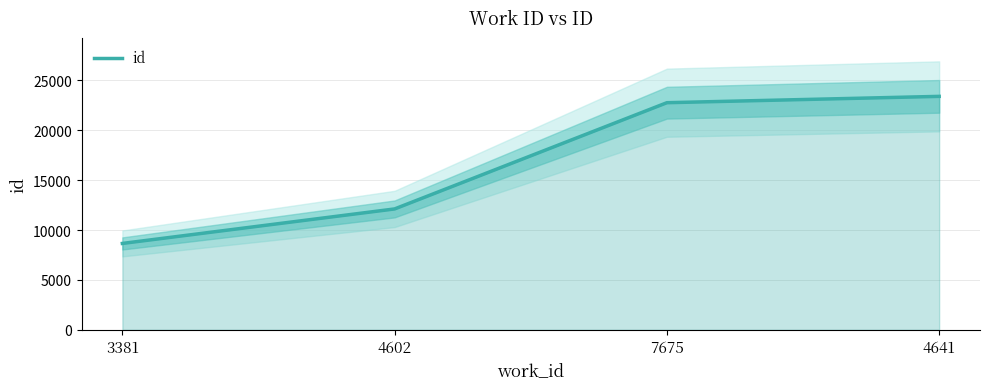

What is the change in value from 3381 to 7675?

+14108